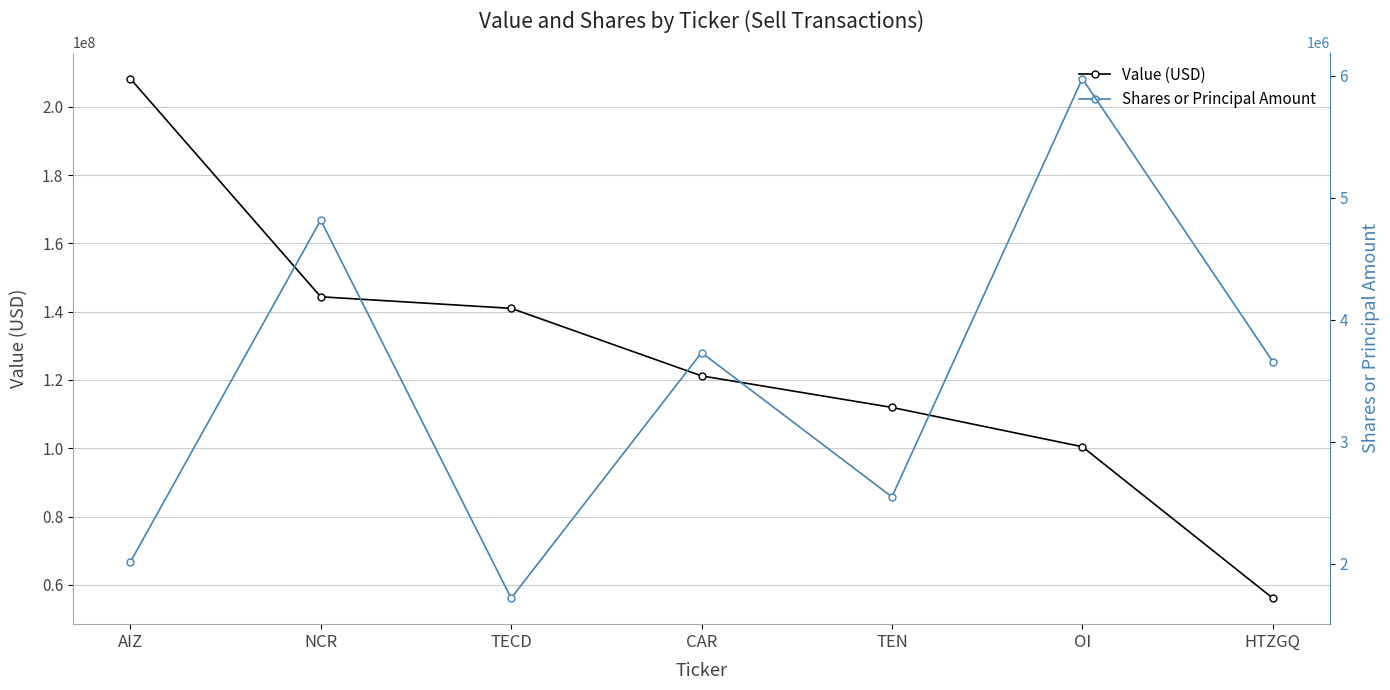

Reading left to right, list all the values displayed in this chart.

Value (USD): 208245000	144352000	140966000	121190000	111947000	100433000	56078000
Shares or Principal Amount: 2012221	4814939	1716580	3728922	2546567	5974589	3655701